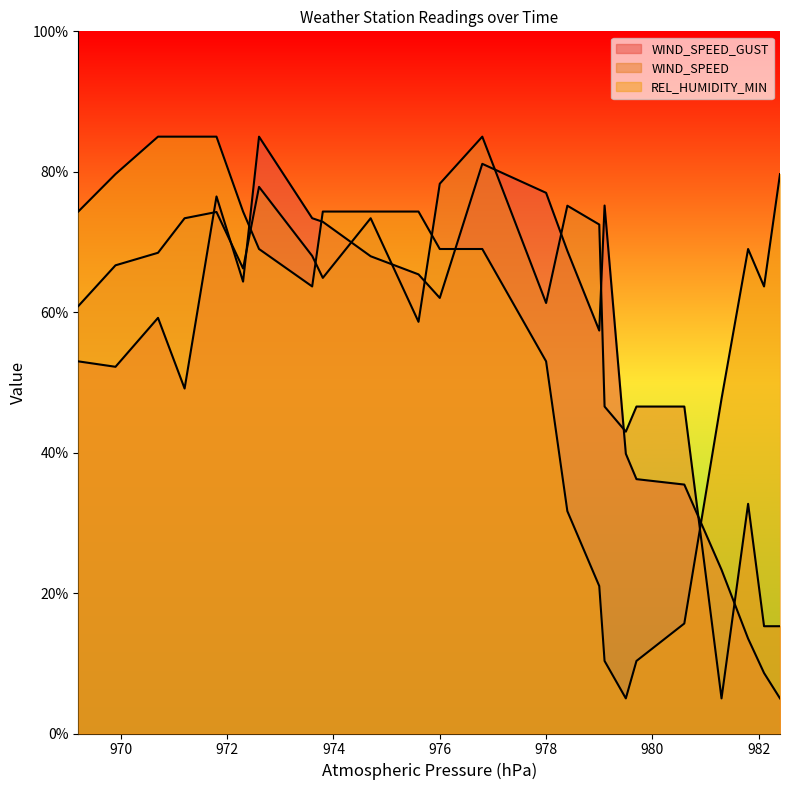

How many data points in WIND_SPEED_GUST are above 62?

12